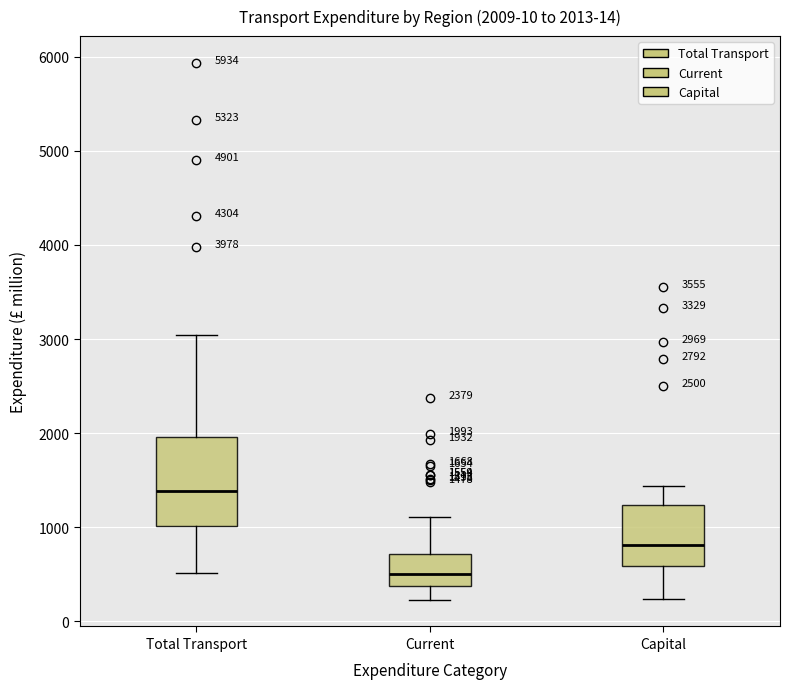

Comparing the boxes themselves (not the whiskers), which one is the tallest?

Total Transport